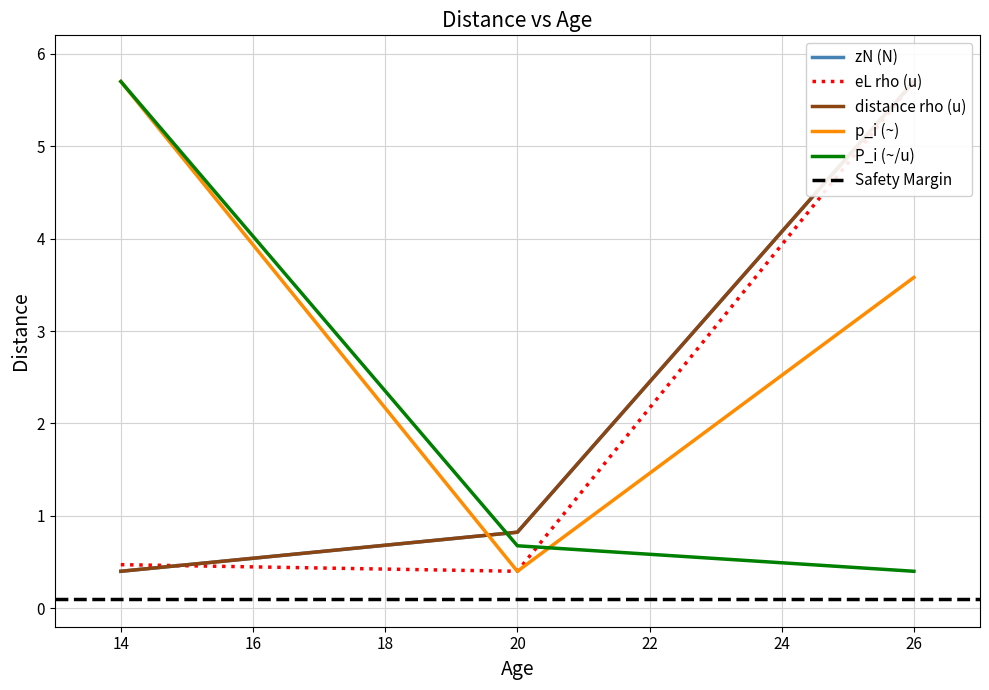

What is the average value of the zN (N) series?

2.3